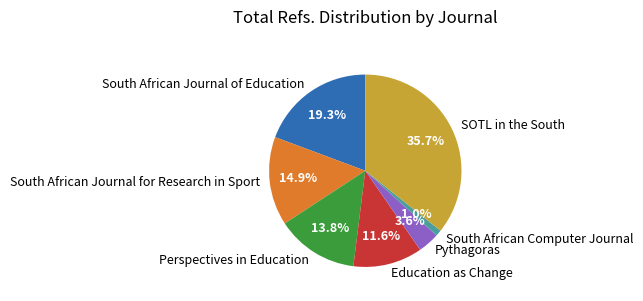

What percentage is NOT represented by Perspectives in Education?

86.2%